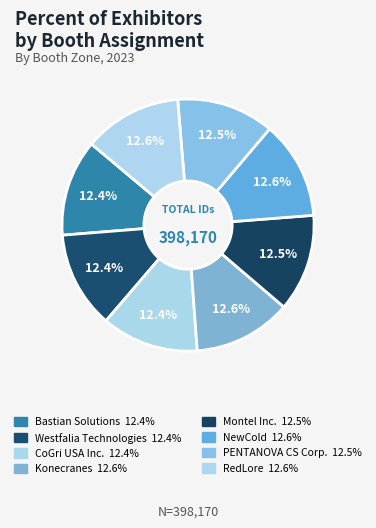

Does Konecranes account for over 50% of the chart?

No